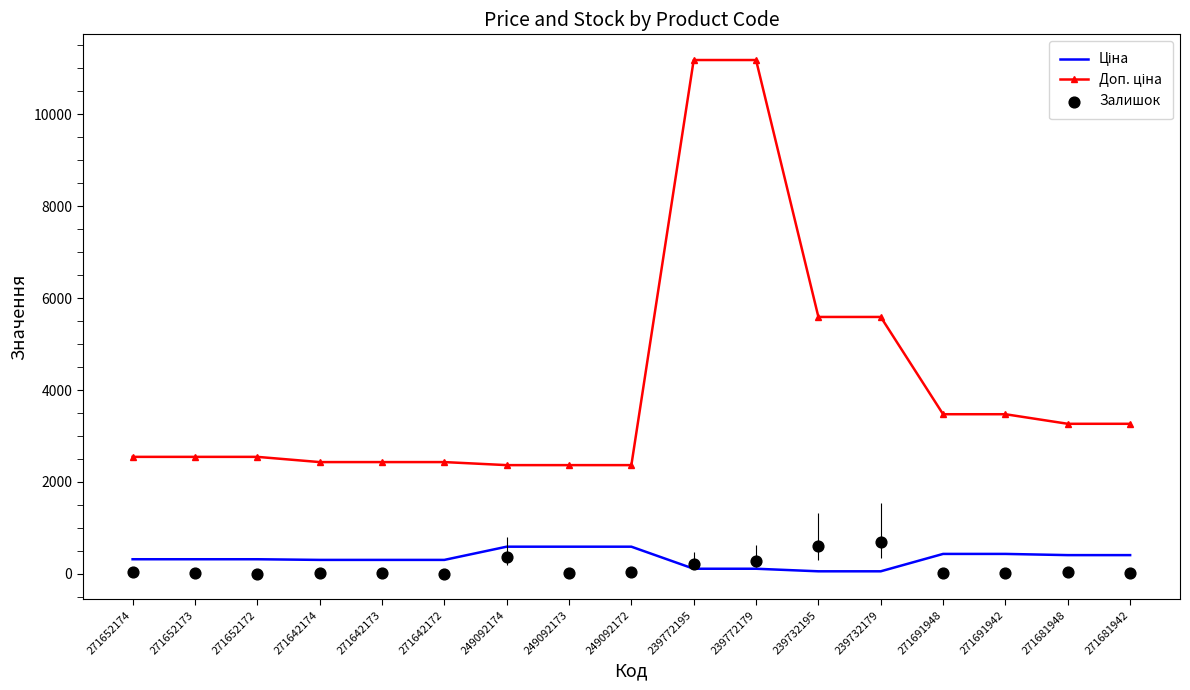

Which series reaches the maximum Y coordinate?

Доп. ціна